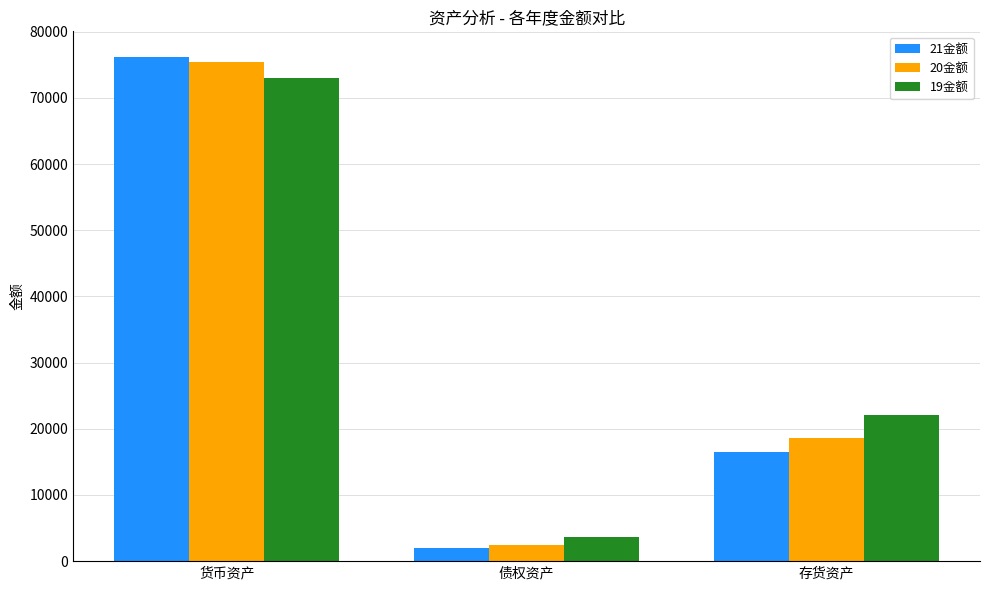

Which label corresponds to the largest value in the chart?

货币资产